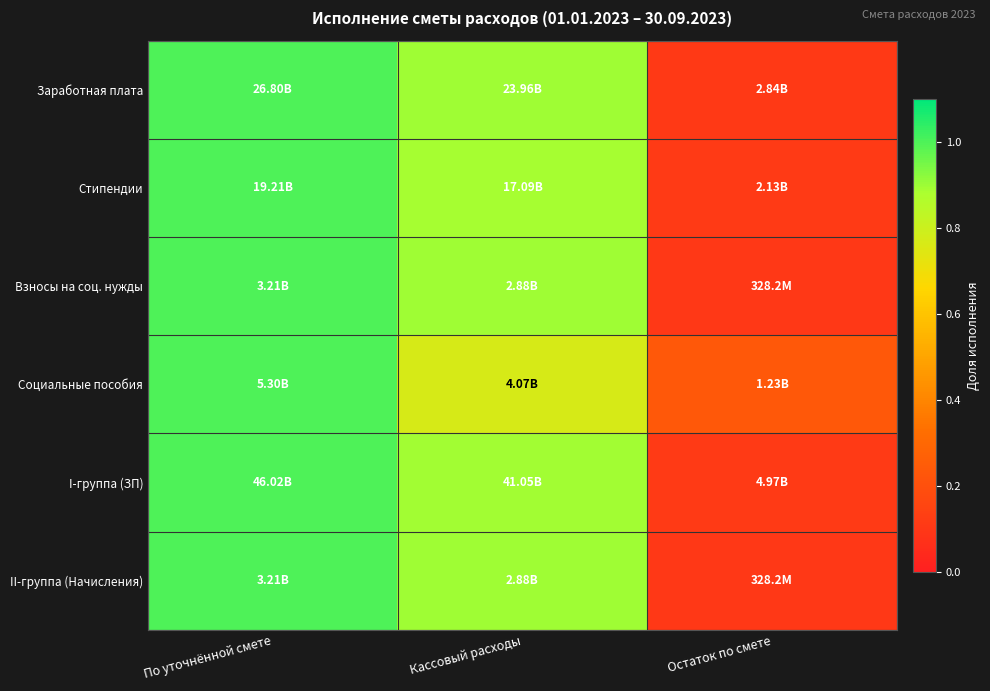

Reading left to right, transcribe all the data shown in this chart.

Заработная плата: По уточнённой смете=1.0	Кассовый расходы=0.9	Остаток по смете=0.1
Стипендии: По уточнённой смете=1.0	Кассовый расходы=0.9	Остаток по смете=0.1
Взносы на соц. нужды: По уточнённой смете=1.0	Кассовый расходы=0.9	Остаток по смете=0.1
Социальные пособия: По уточнённой смете=1.0	Кассовый расходы=0.8	Остаток по смете=0.2
I-группа (ЗП): По уточнённой смете=1.0	Кассовый расходы=0.9	Остаток по смете=0.1
II-группа (Начисления): По уточнённой смете=1.0	Кассовый расходы=0.9	Остаток по смете=0.1